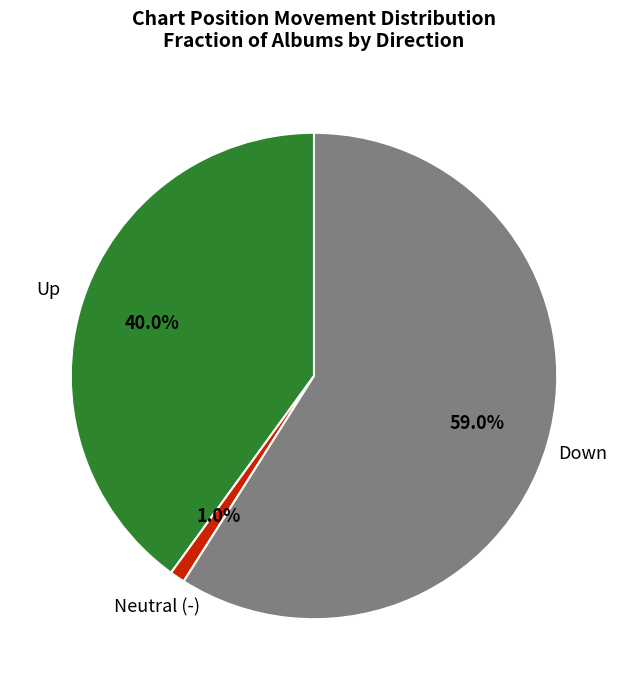

Is there any slice that represents more than half of the pie?

Yes